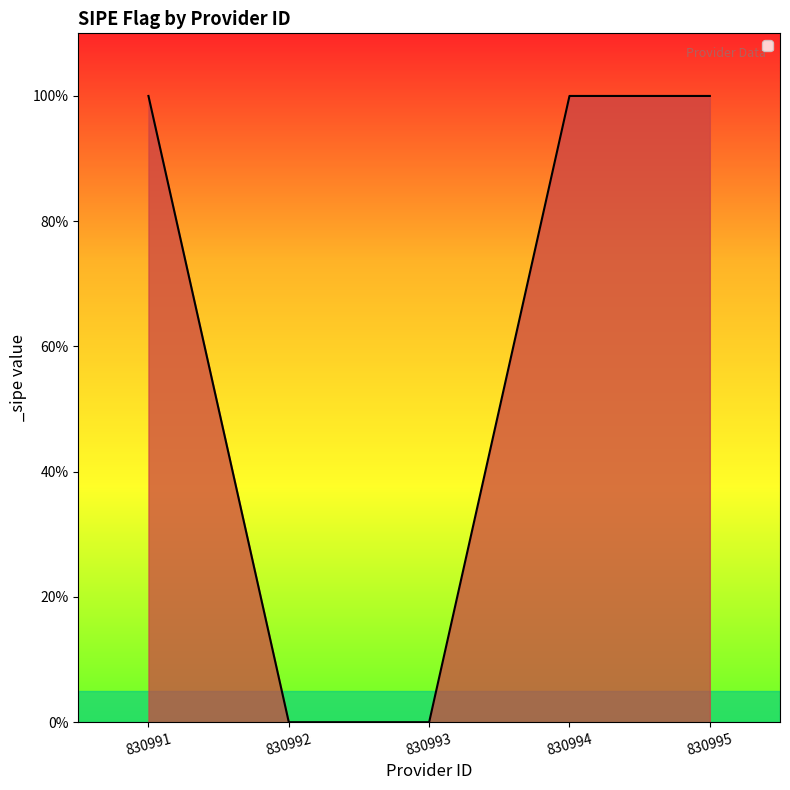

At which label is the value closest to 0?

830992